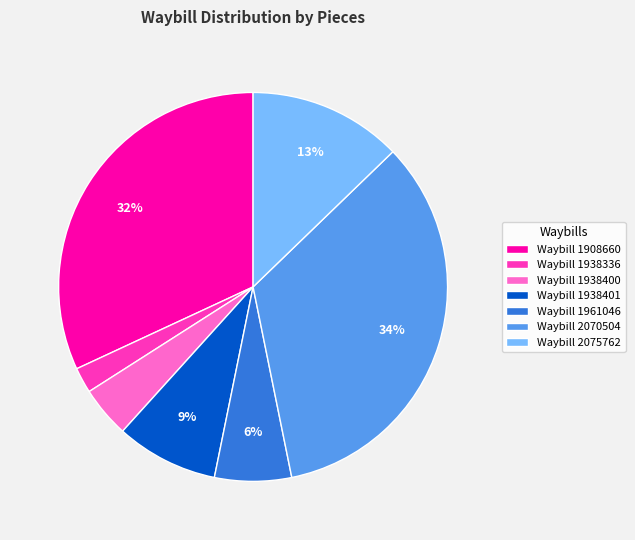

Is the sum of Waybill 2070504 and Waybill 1938401 greater than half?

No